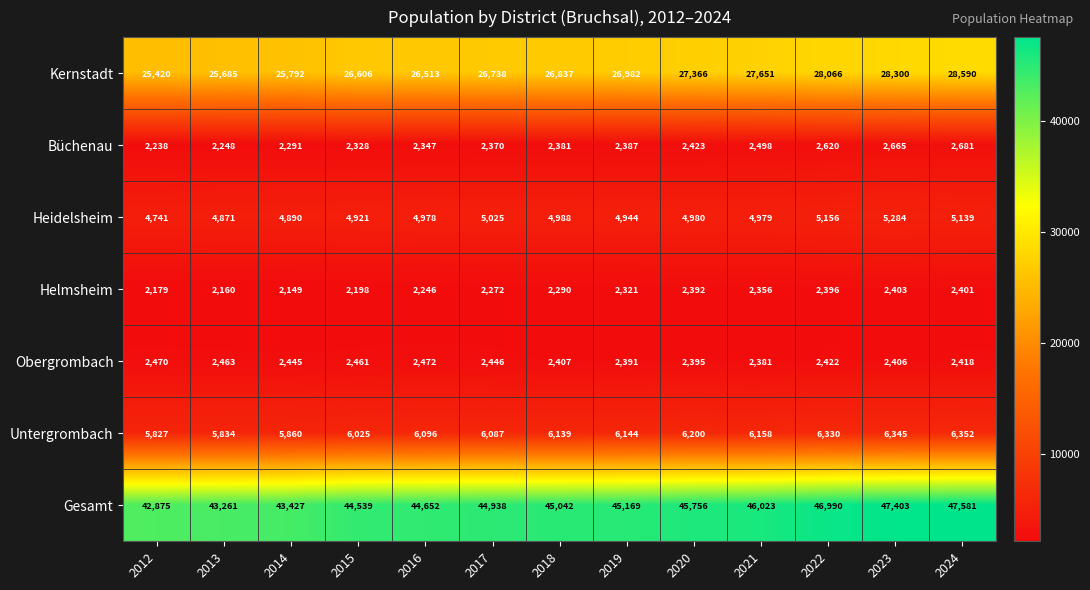

Which series has the largest total across all categories?

Gesamt